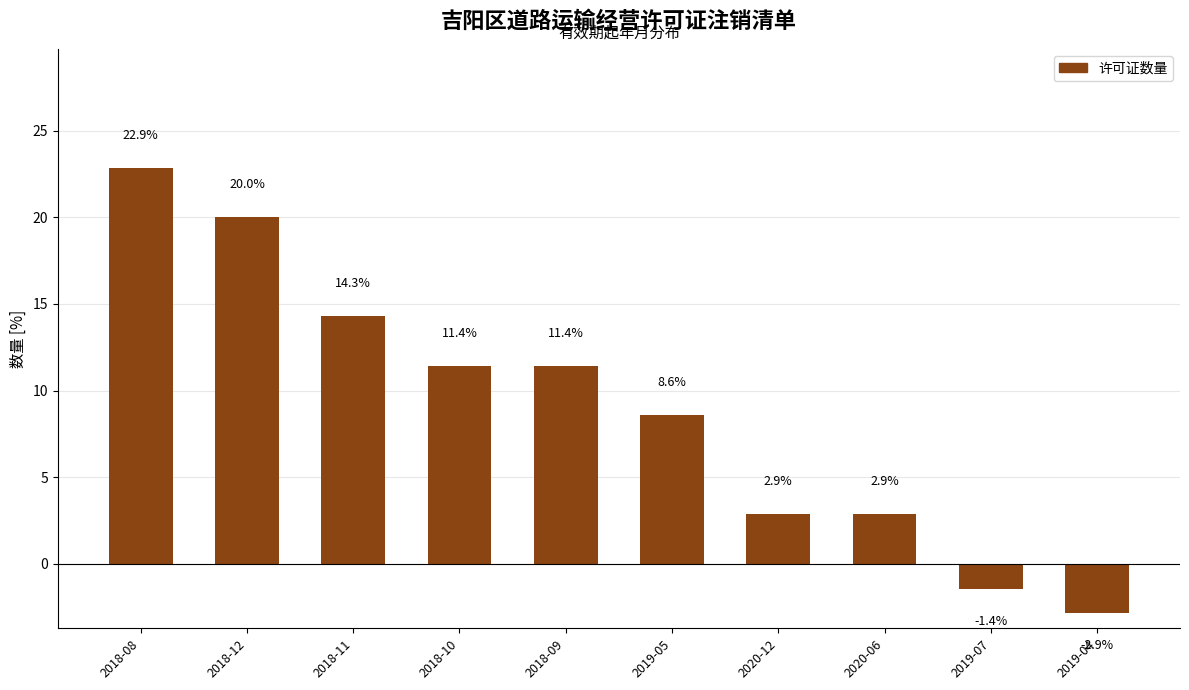

What is the change in value from 2018-09 to 2020-06?

-8.6